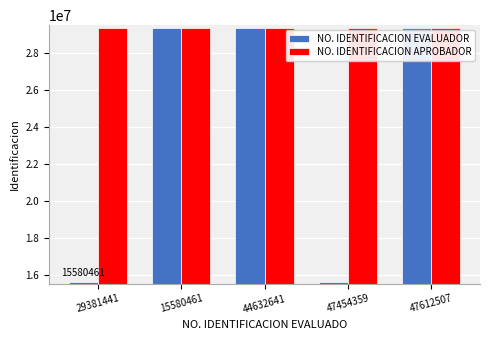

Does the chart contain stacked bars?

No